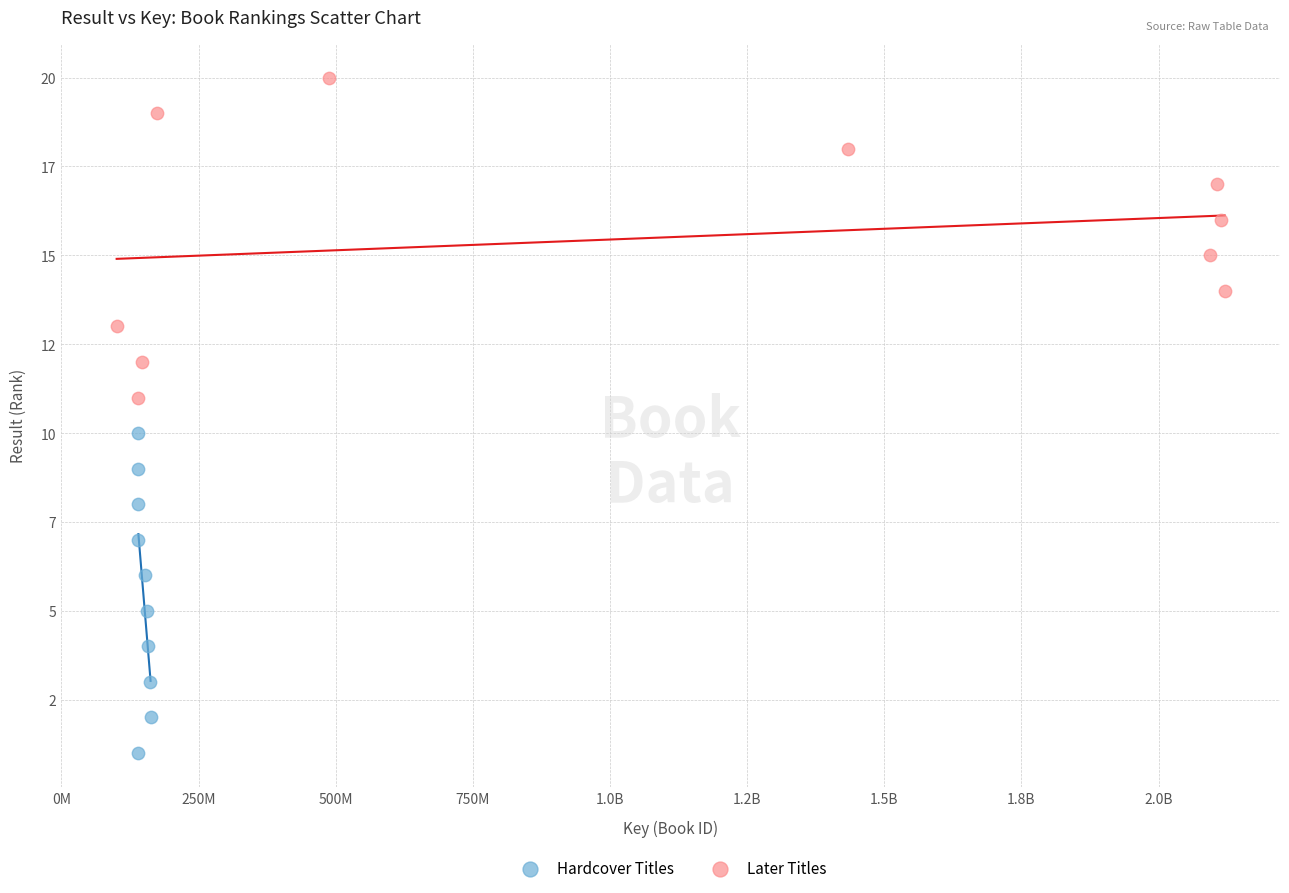

What are all the series names shown in the legend?

Hardcover Titles, Later Titles